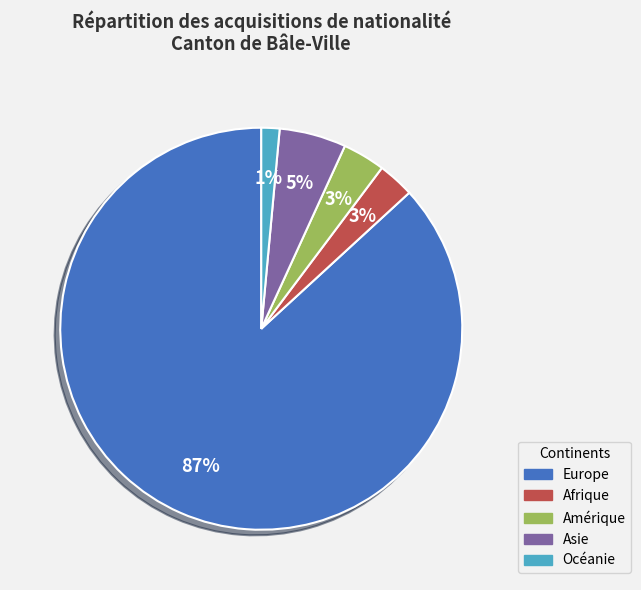

Is it true that Europe is 96% of the pie?

False